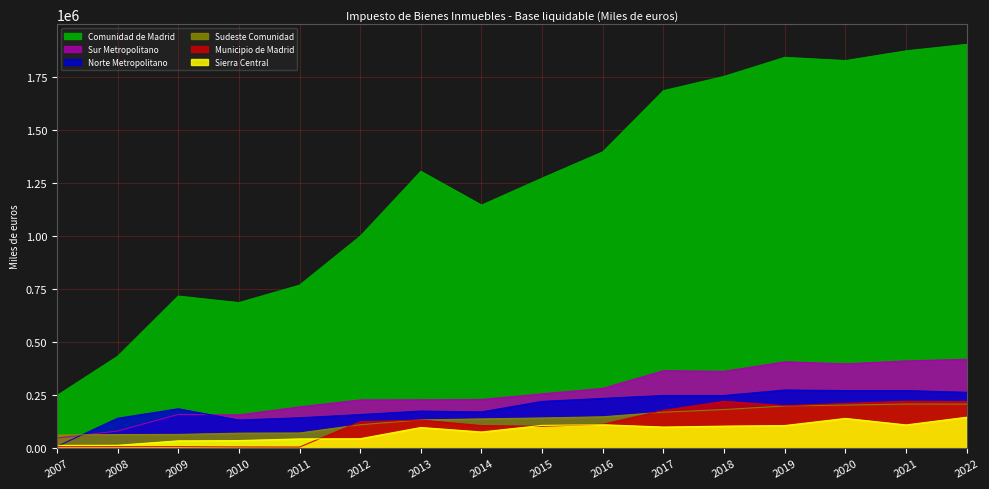

The value of Sierra Central at 2010 is 35918. True or false?

True